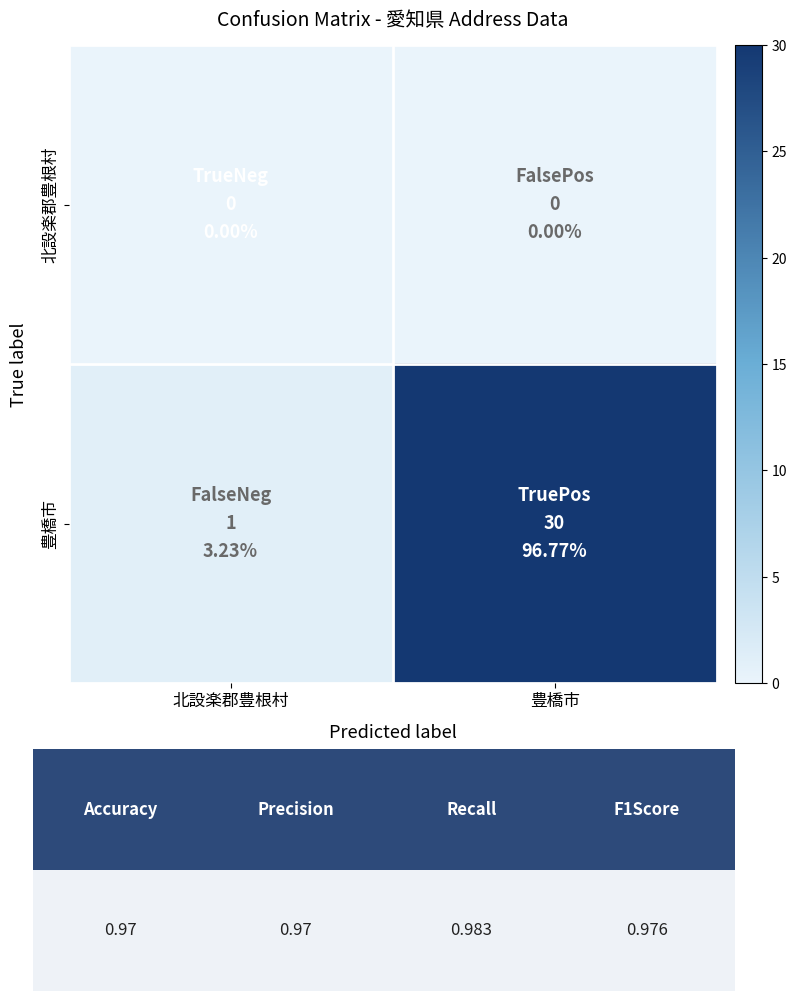

At how many categories does at least one series exceed 19?

1